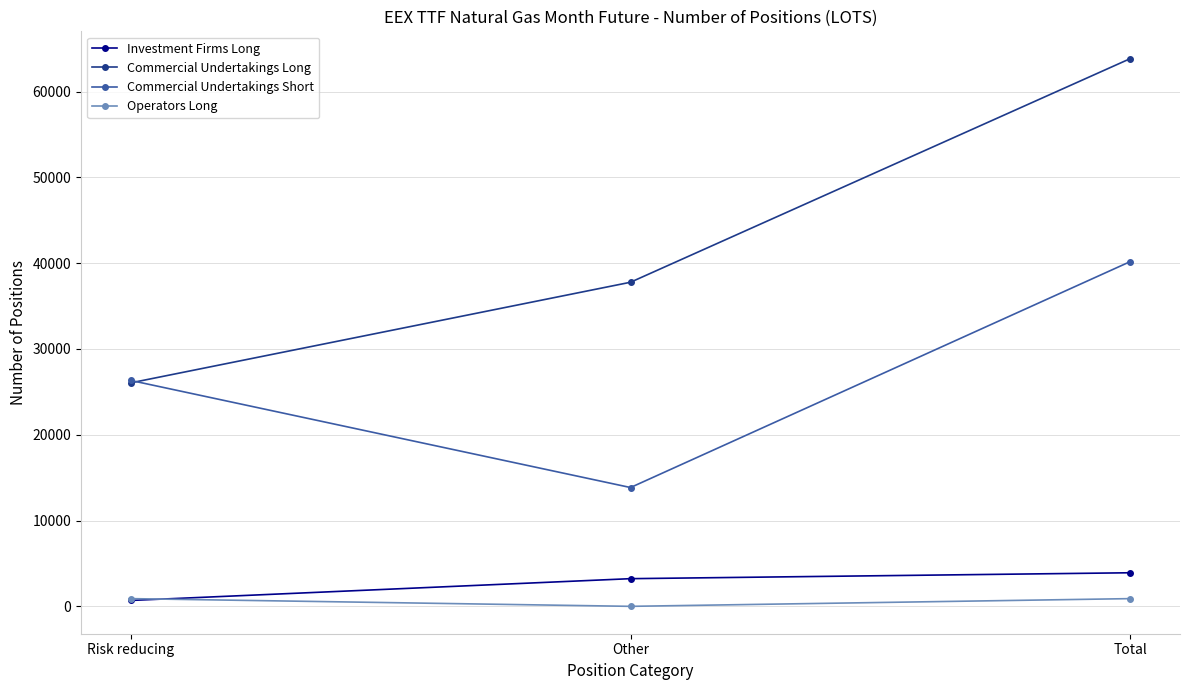

Reading left to right, extract all data points from this chart.

Investment Firms Long: 688.0	3225.1	3913.1
Commercial Undertakings Long: 26052.5	37773.7	63826.2
Commercial Undertakings Short: 26322.2	13847.2	40169.4
Operators Long: 899.0	0.0	899.0